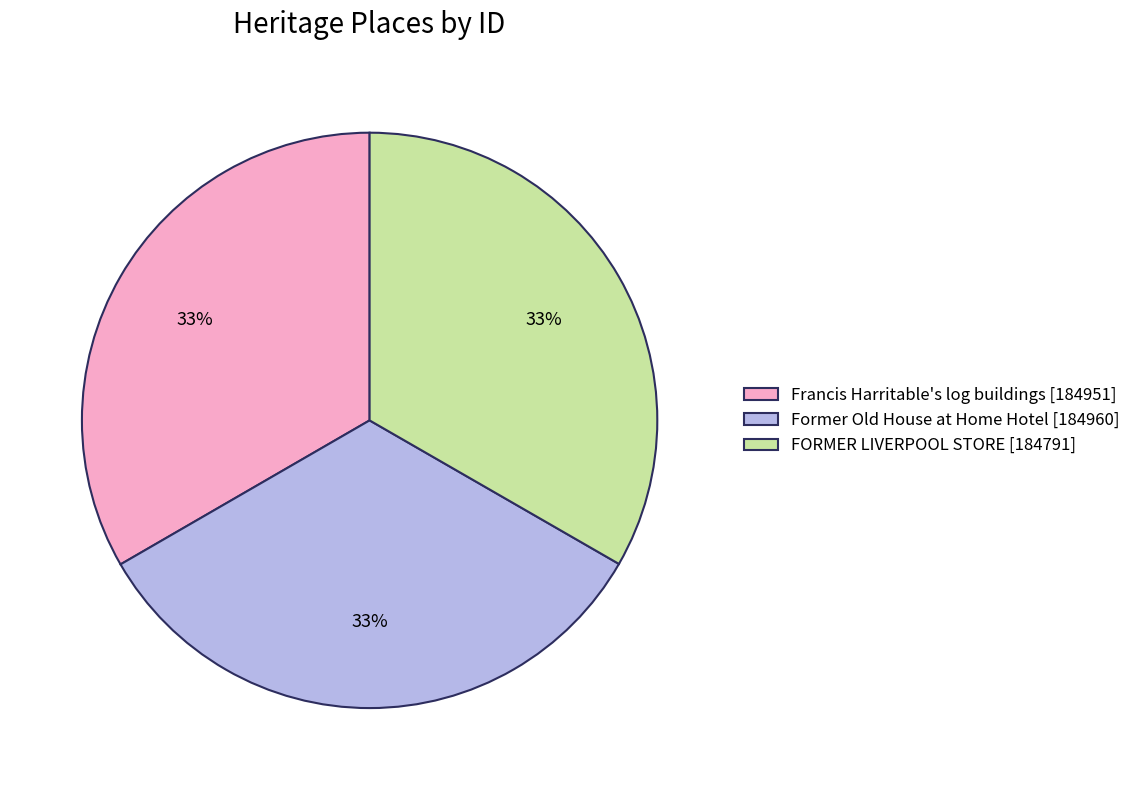

To the nearest percent, what portion does Former Old House at Home Hotel [184960] represent?

33%